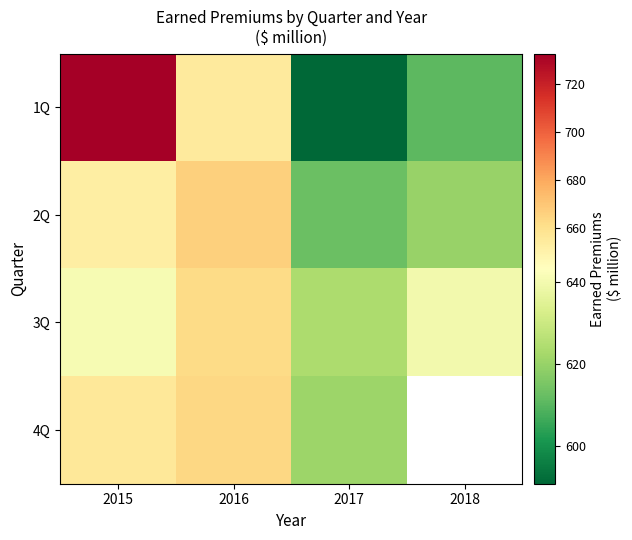

Which series has the largest range (max minus min)?

1Q